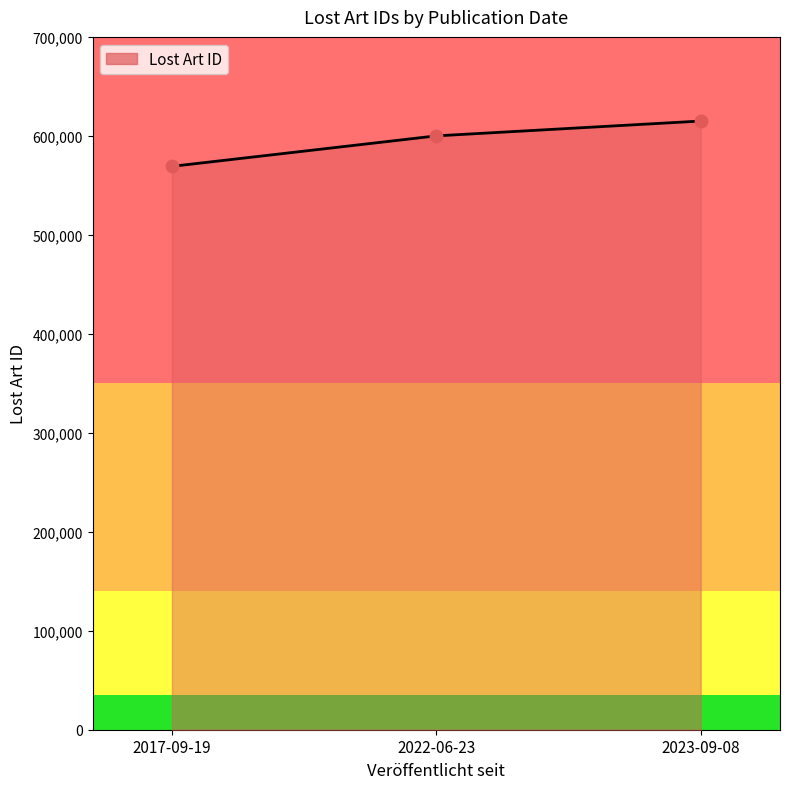

Which has a higher value, 2017-09-19 or 2022-06-23?

2022-06-23